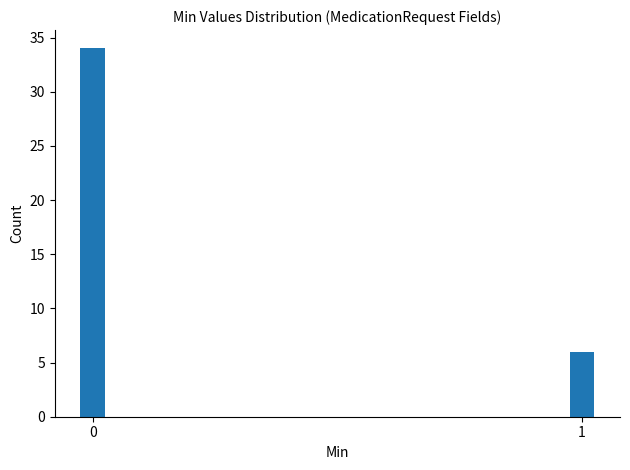

Reading left to right, transcribe all the data shown in this chart.

0=34	1=6